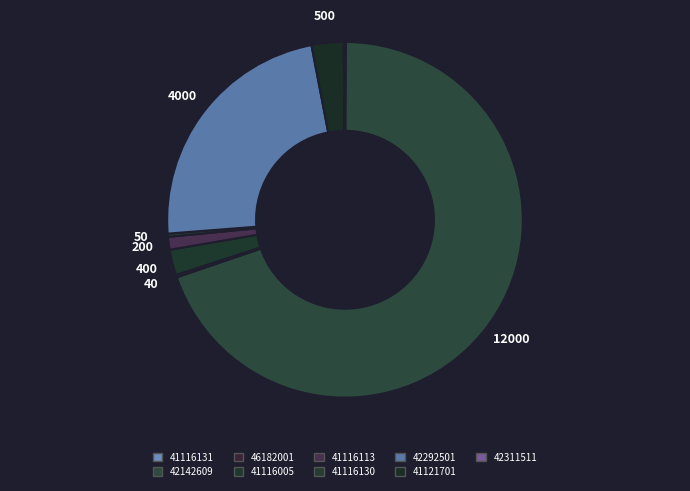

The 41121701 slice represents 10% of the pie. True or false?

False